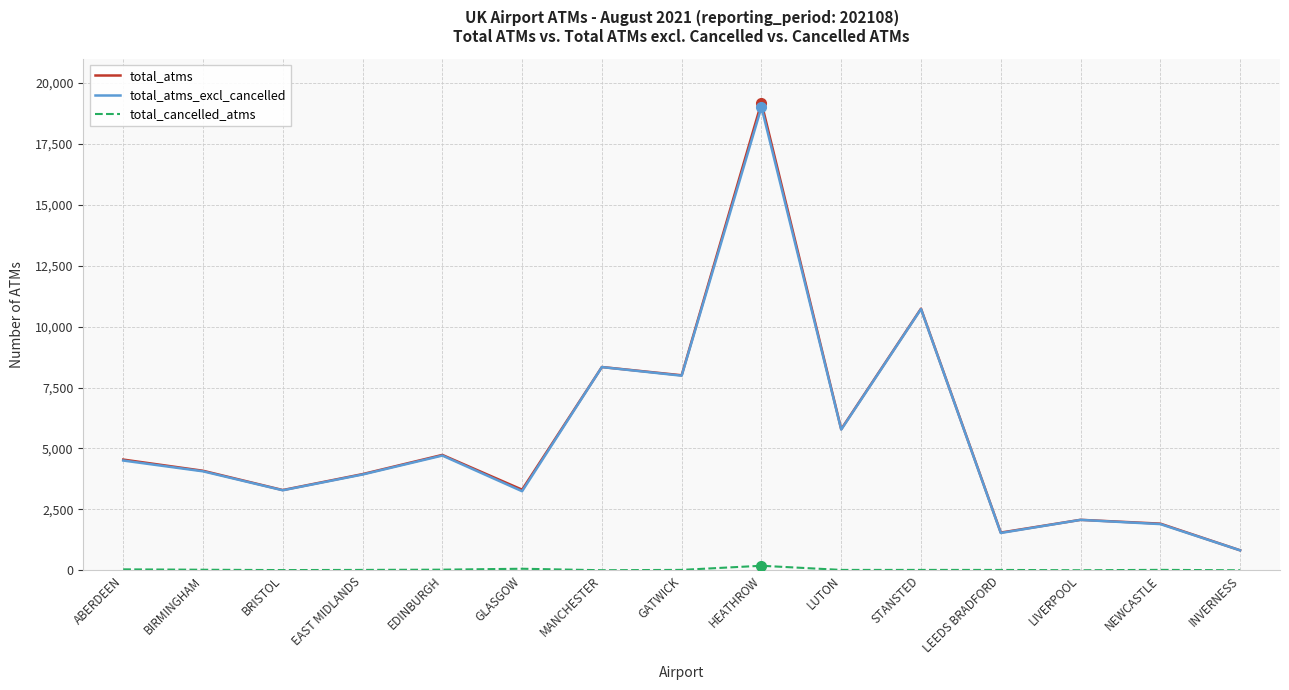

Where is the first local minimum for total_atms_excl_cancelled?

BRISTOL